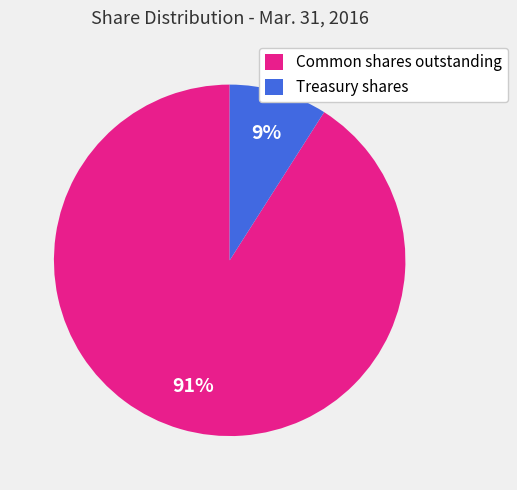

How many segments does this pie chart have?

2